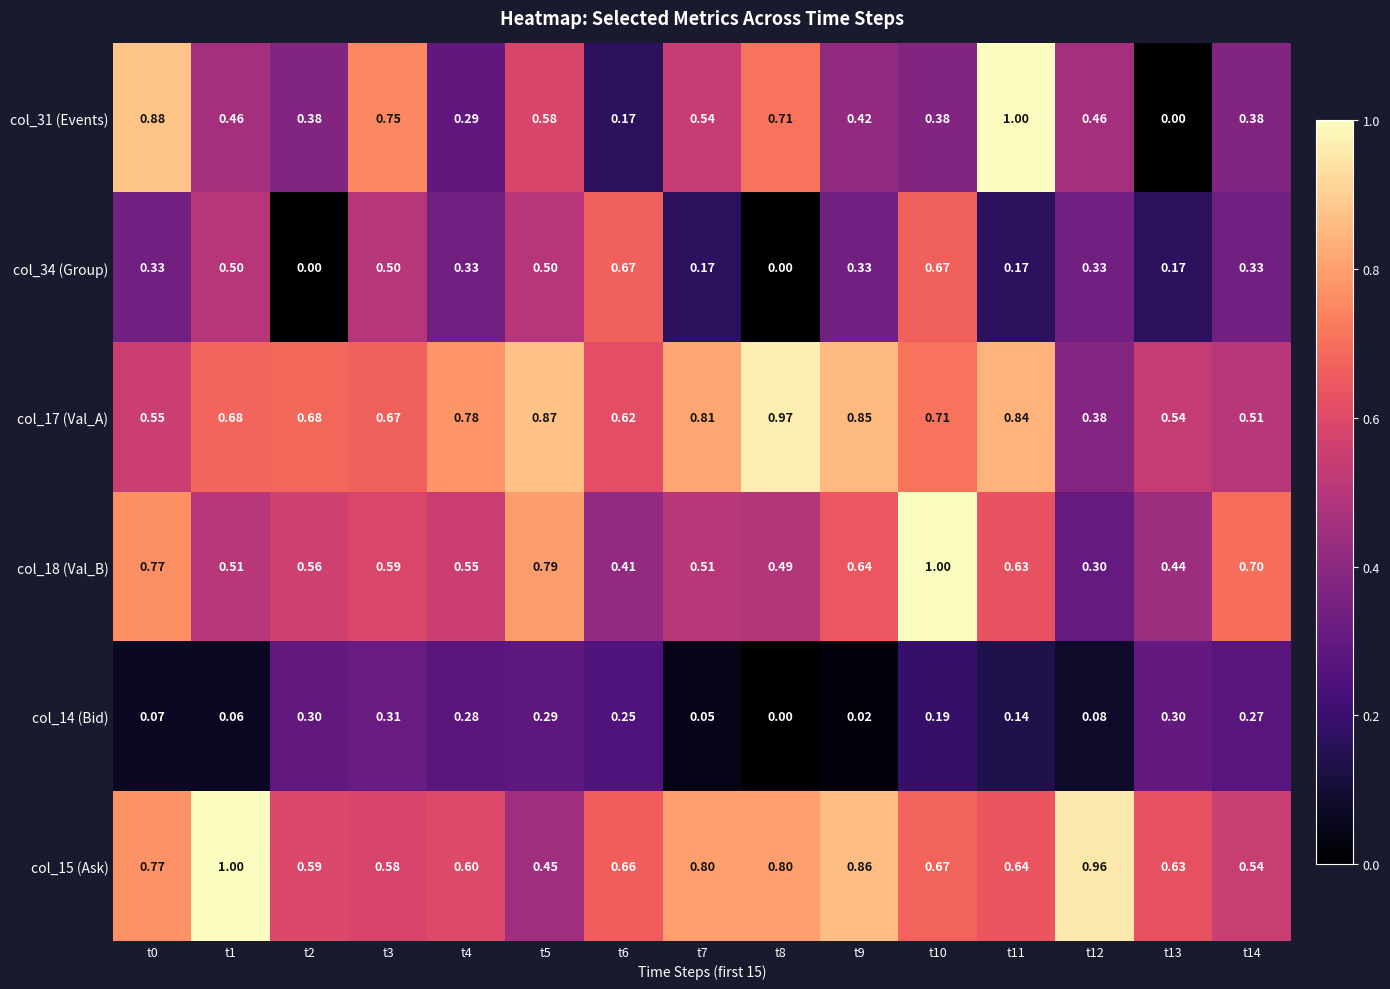

Count the number of categories in the chart.

15